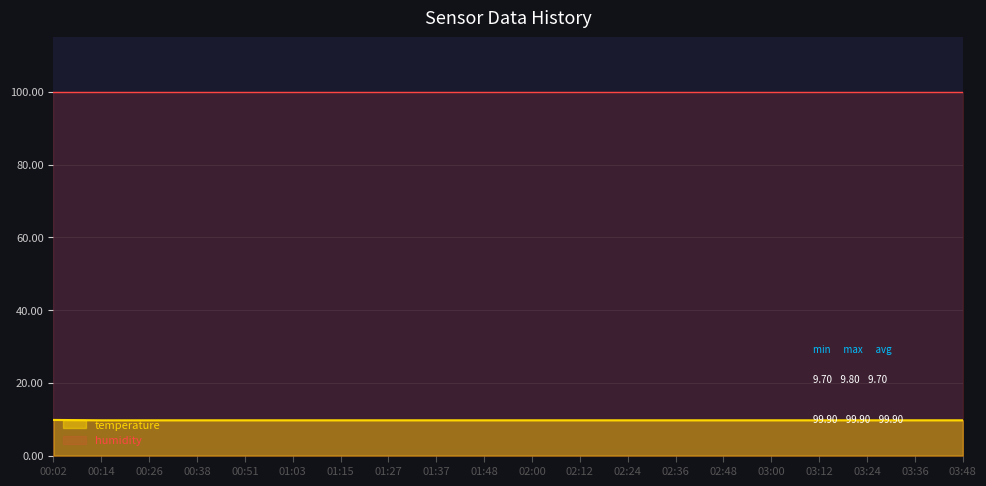

List the labels in order of value, smallest first.

00:14, 00:26, 00:38, 00:51, 01:03, 01:15, 01:27, 01:37, 01:48, 02:00, 02:12, 02:24, 02:36, 02:48, 03:00, 03:12, 03:24, 03:36, 03:48, 00:02